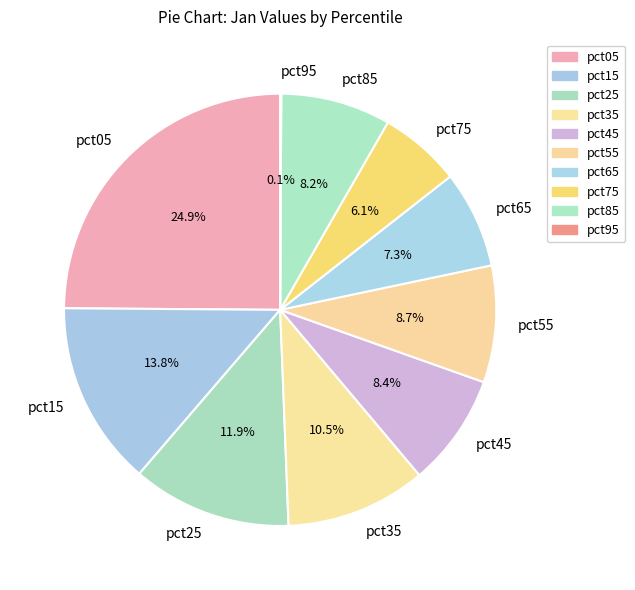

Which slice is the largest?

pct05